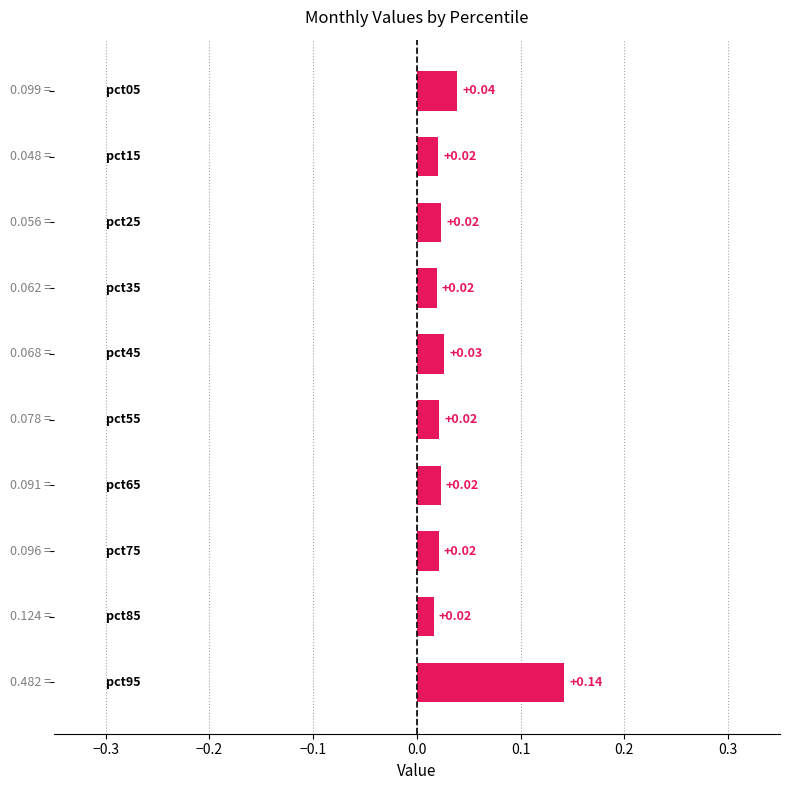

What is the sum of all values?

0.4